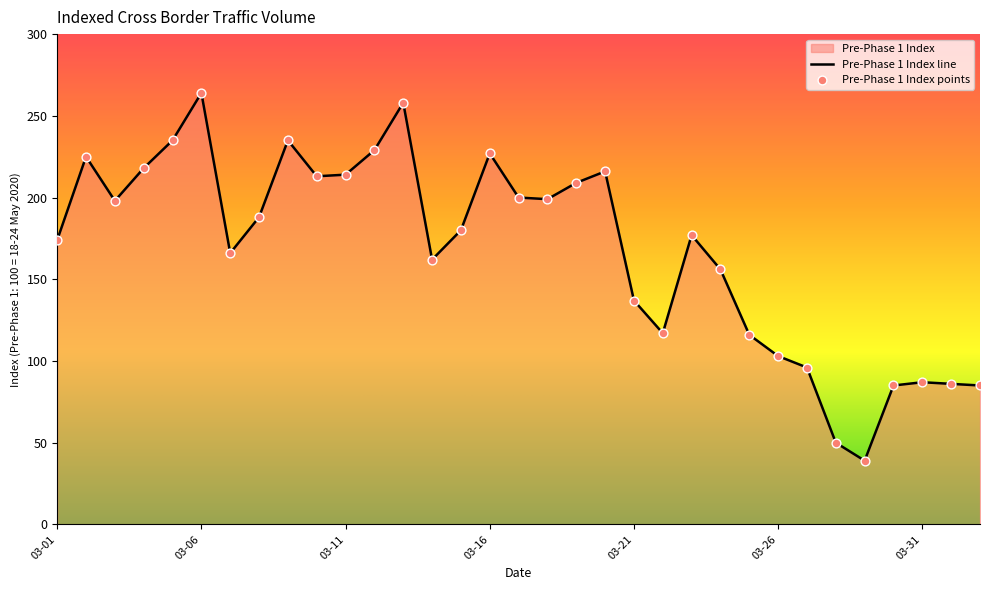

Which has a higher value, 2020-03-20 or 2020-03-03?

2020-03-20